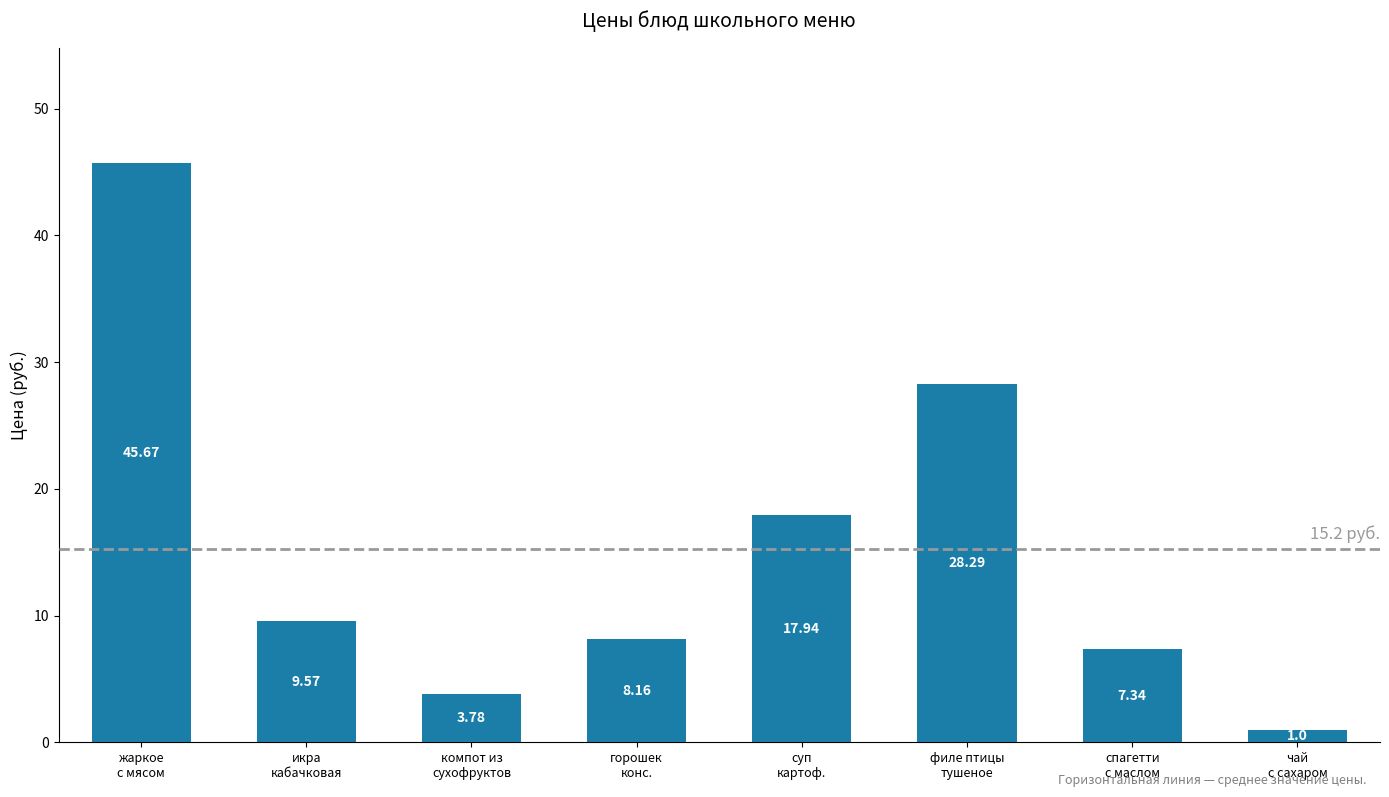

How many data points does each series have?

8